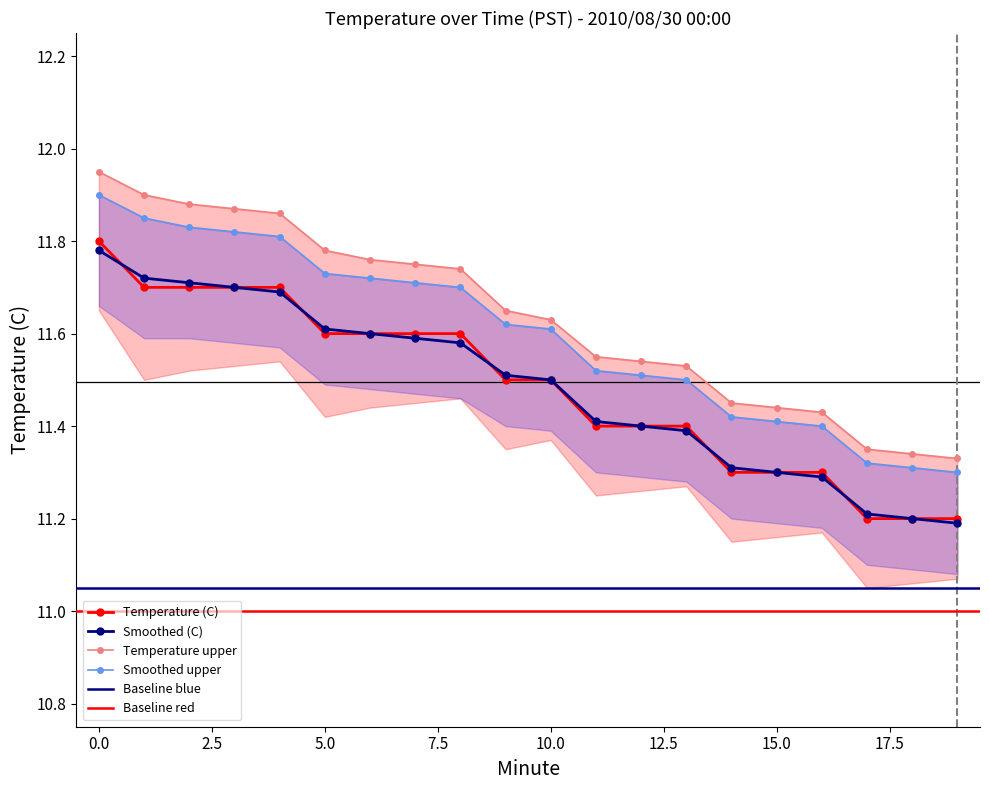

What is the value of the Temperature (C) point at the 20th from the left?

11.2